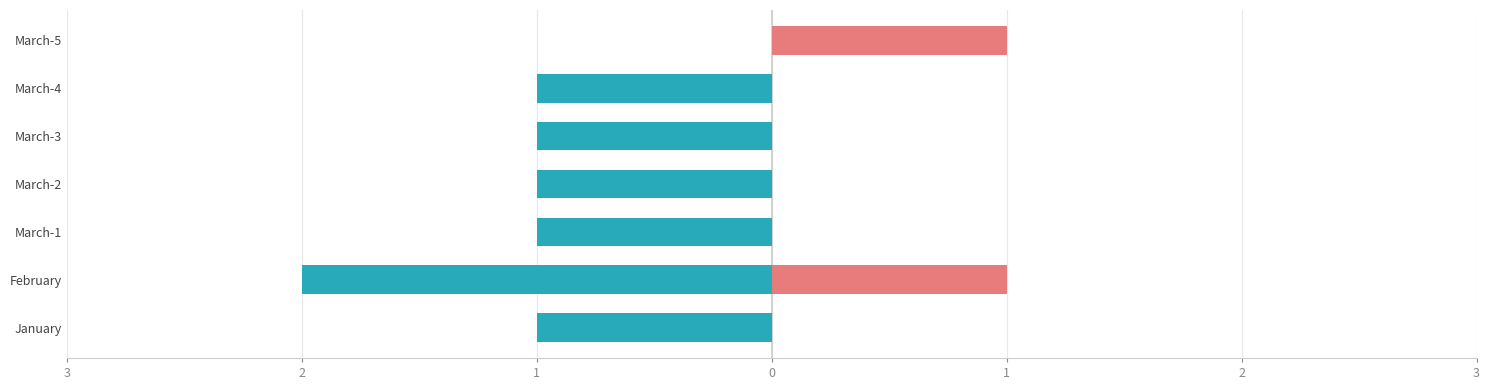

Reading right to left, what are all the values shown in this chart?

De coordinación con el sector social: 0	-1	-1	-1	-1	-2	-1
De concertación con el sector social: 1	0	0	0	0	1	0